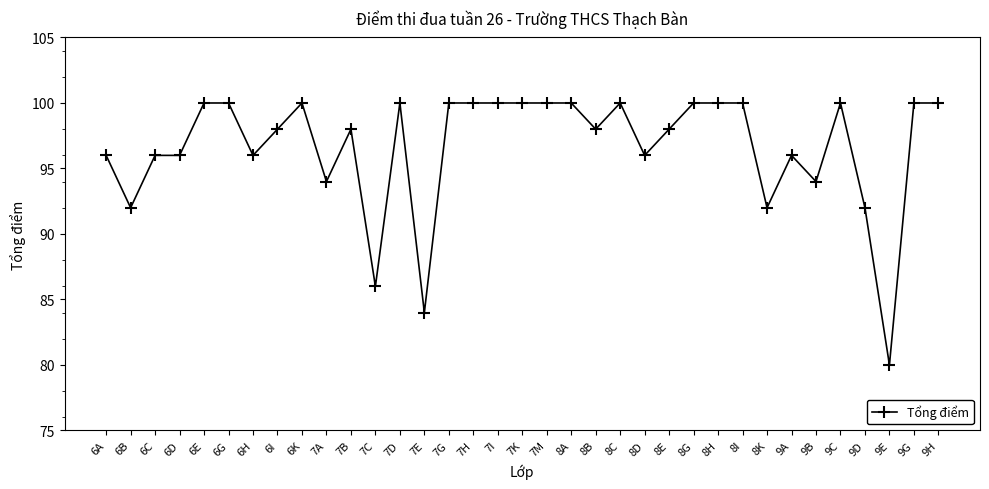

At which category does the data reach its first local valley?

6B